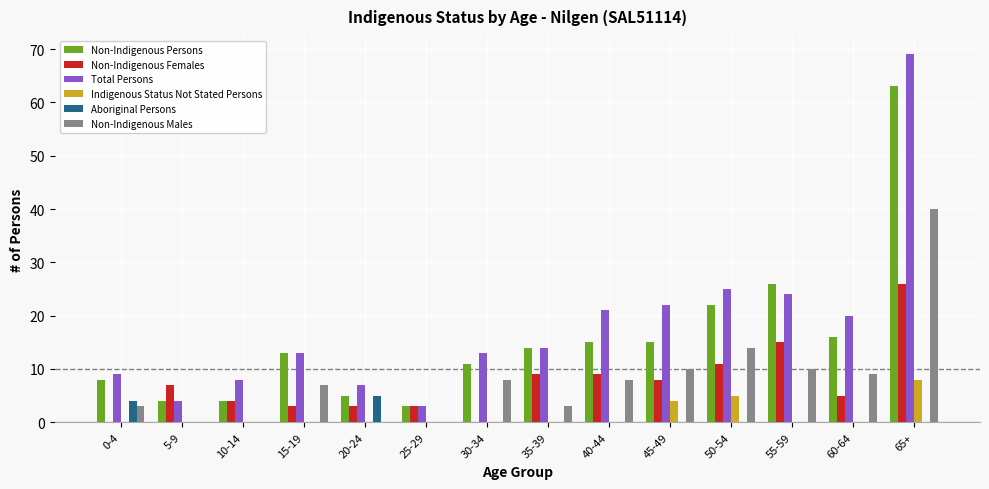

Is the value of Non-Indigenous Males at 40-44 greater than the value of Non-Indigenous Persons at 65+?

No